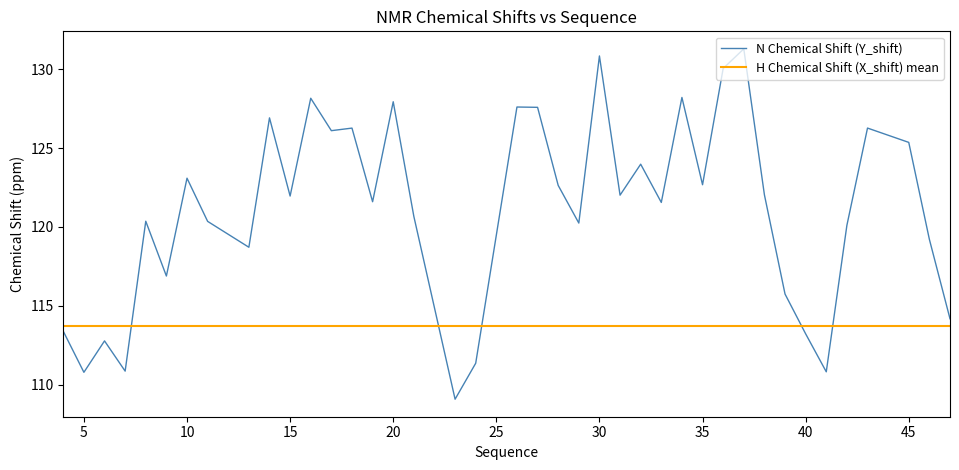

Approximately how many times larger is the value at 19 compared to 31?

1.0